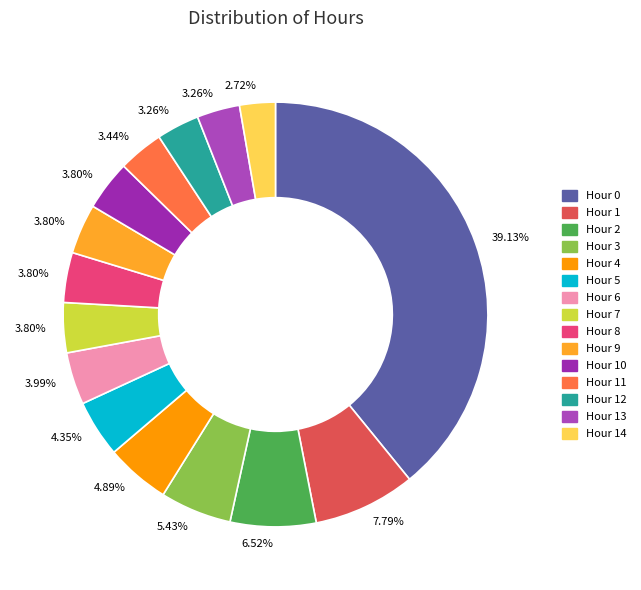

Which slice is the smallest?

Hour 14